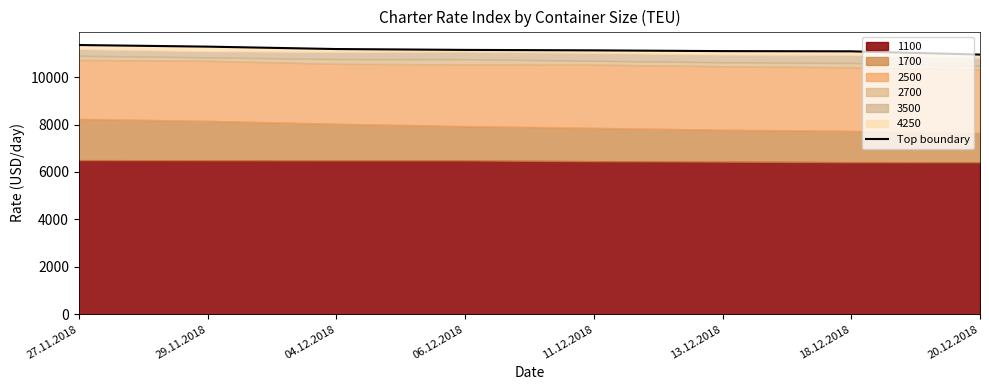

The value at 29.11.2018 is 11287. True or false?

True